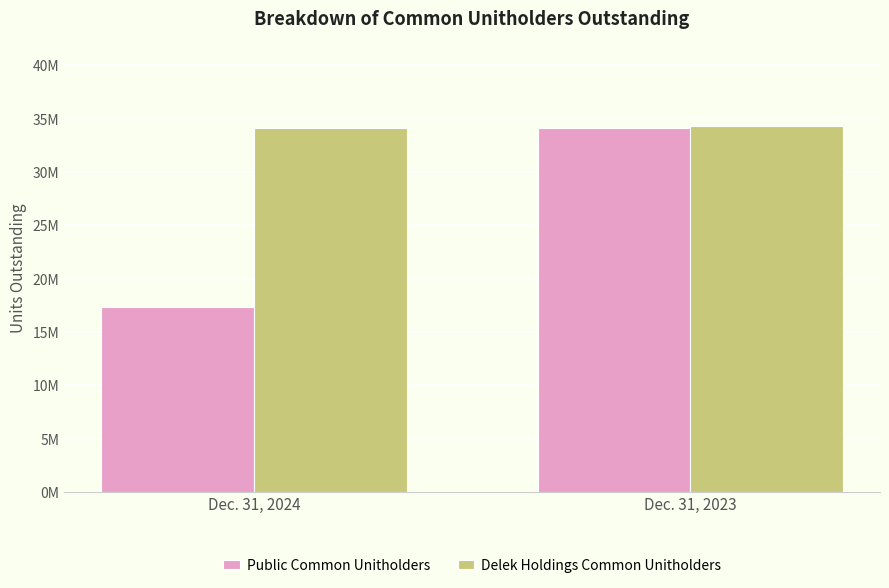

Between Dec. 31, 2023 and Dec. 31, 2024, which is larger?

Dec. 31, 2023